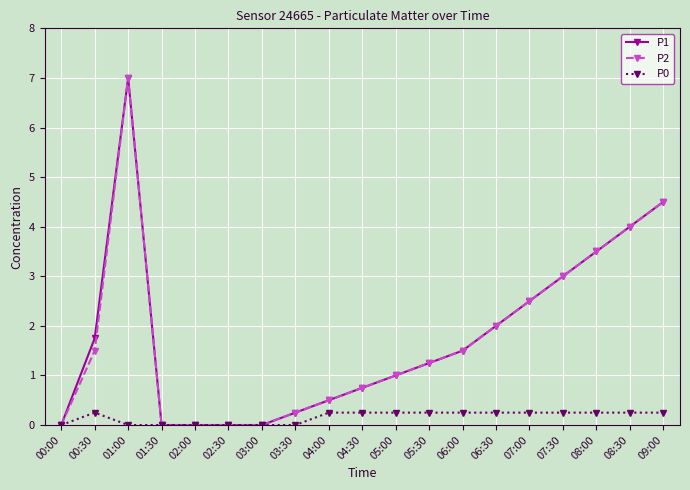

Is the value of P2 at 03:00 greater than the value of P1 at 08:30?

No